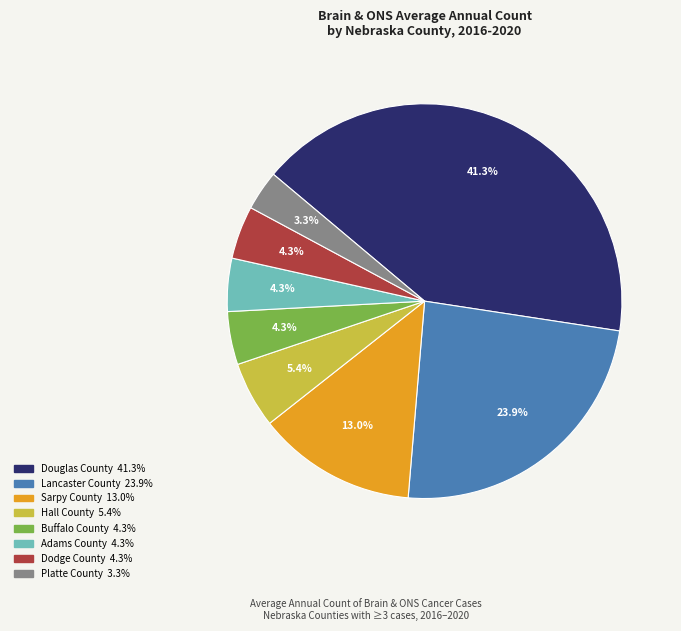

Is there any slice that represents more than half of the pie?

No